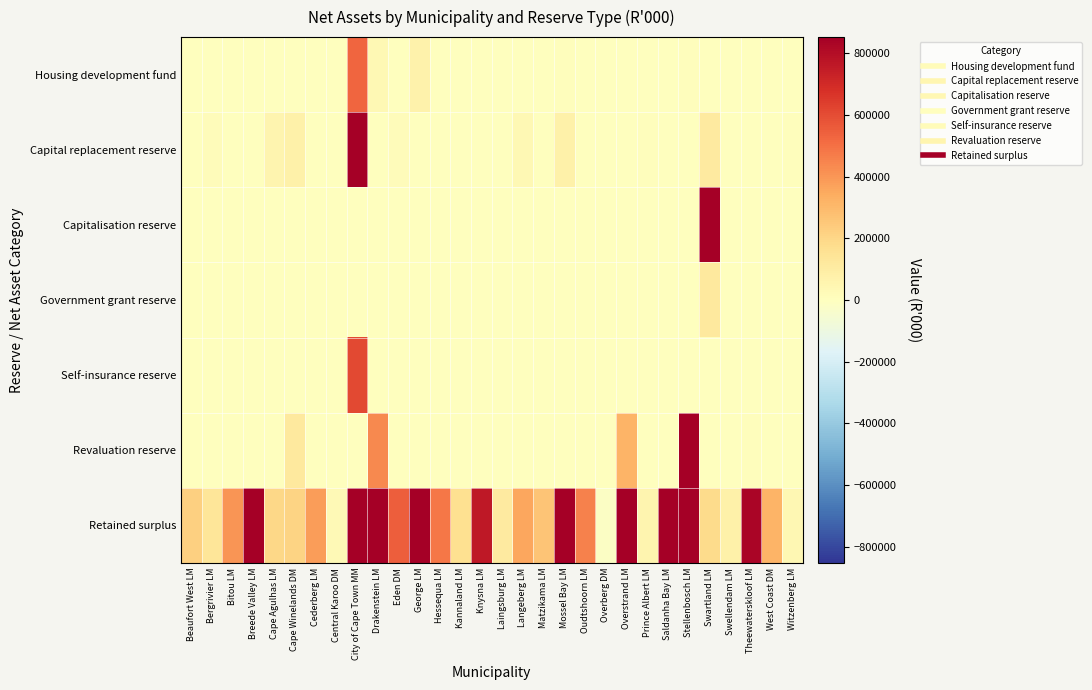

Count the number of categories in the chart.

30